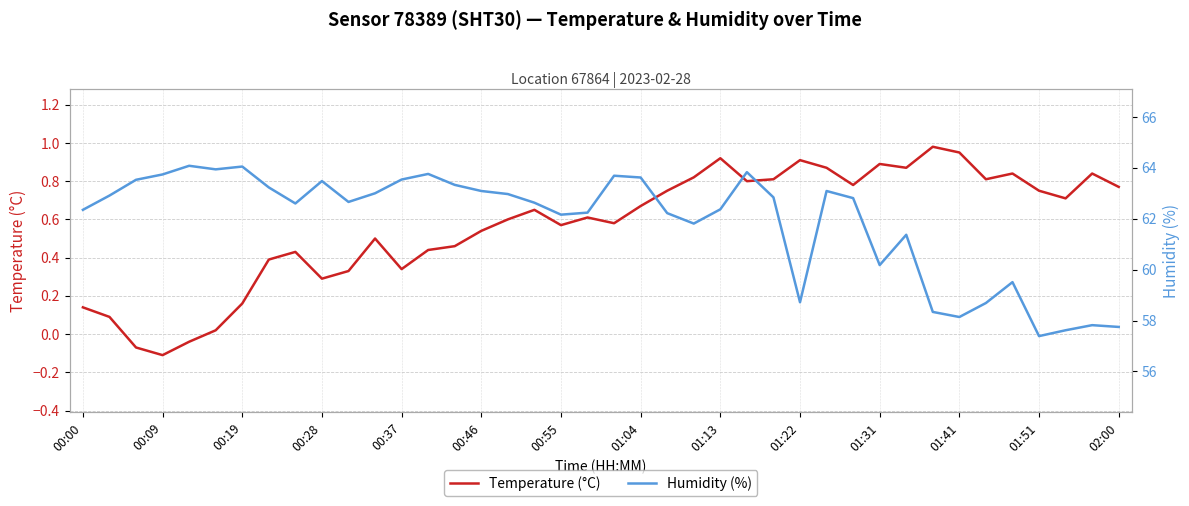

What is the difference between the highest and lowest values at 35?

58.7